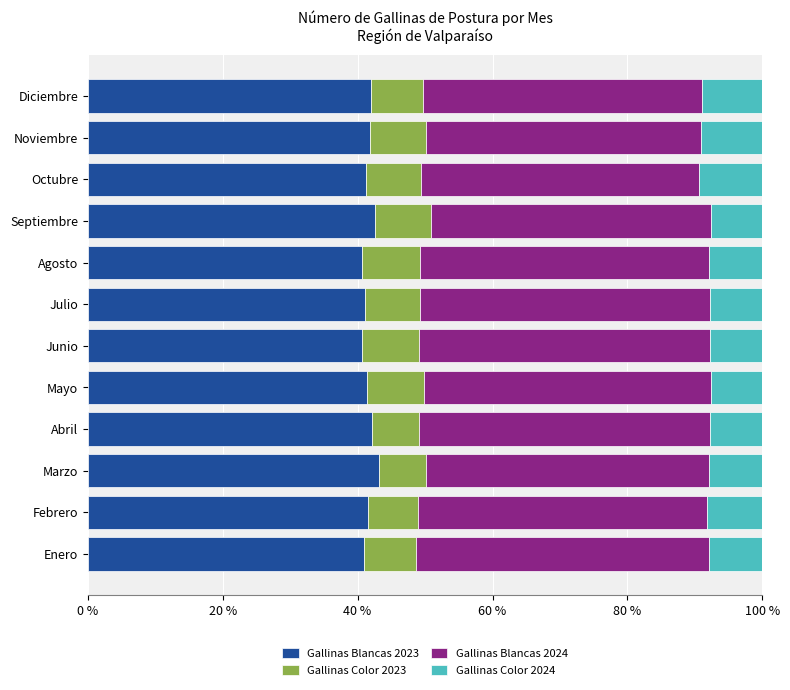

What is the difference between the maximum and second lowest values in the Gallinas Blancas 2023 series?

2.5